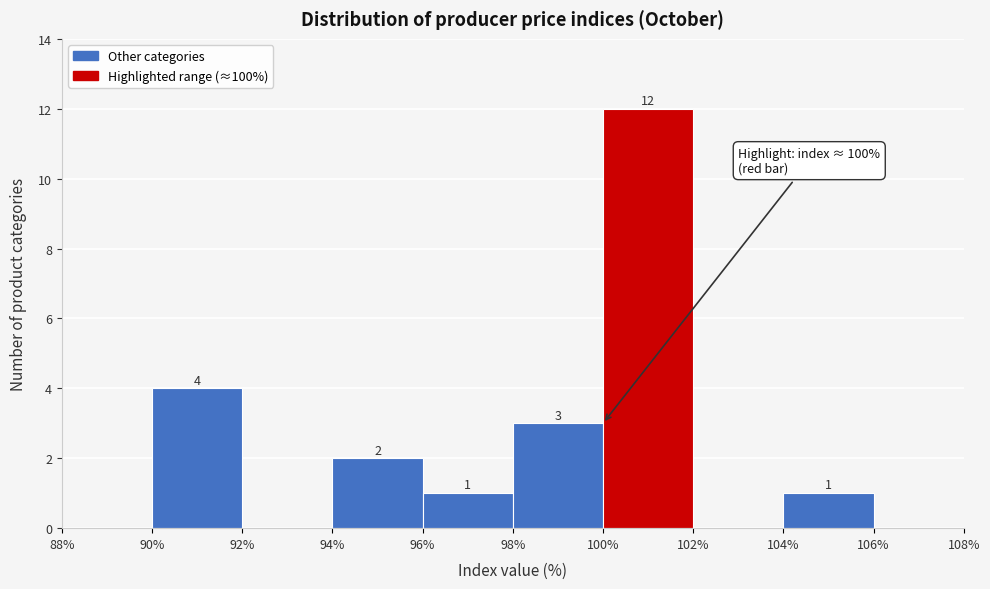

Over which range of the x-axis is the bar tallest?

100% to 102%